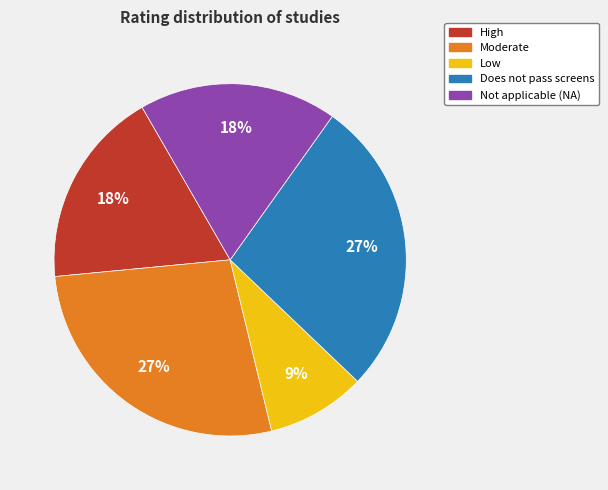

To the nearest percent, what percentage of the pie is Low?

9%